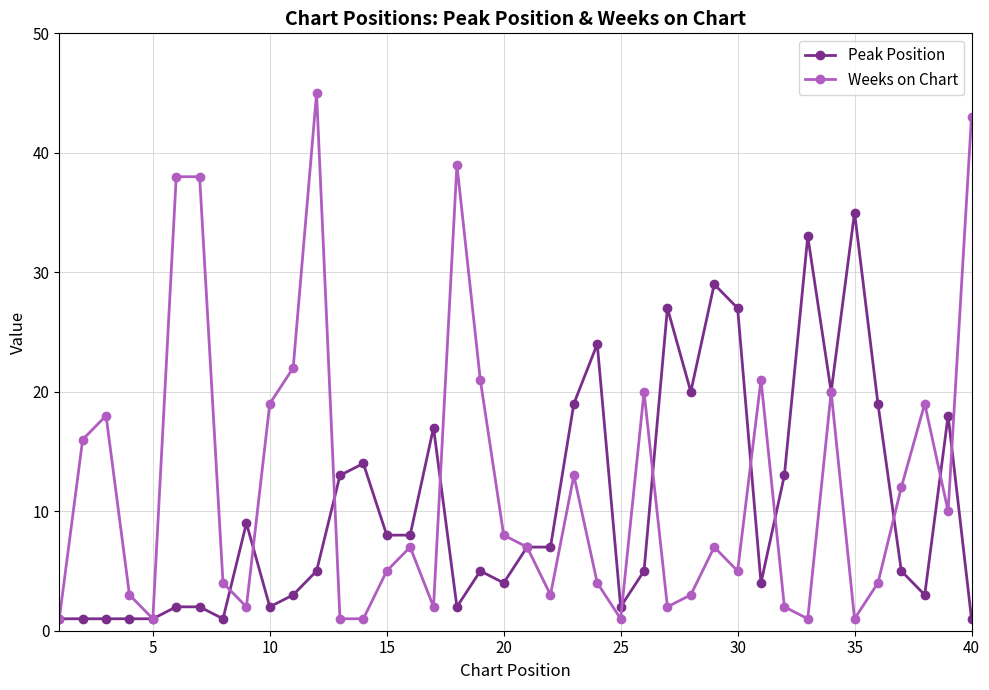

What is the value of the Peak Position point at the 25th from the left?

2